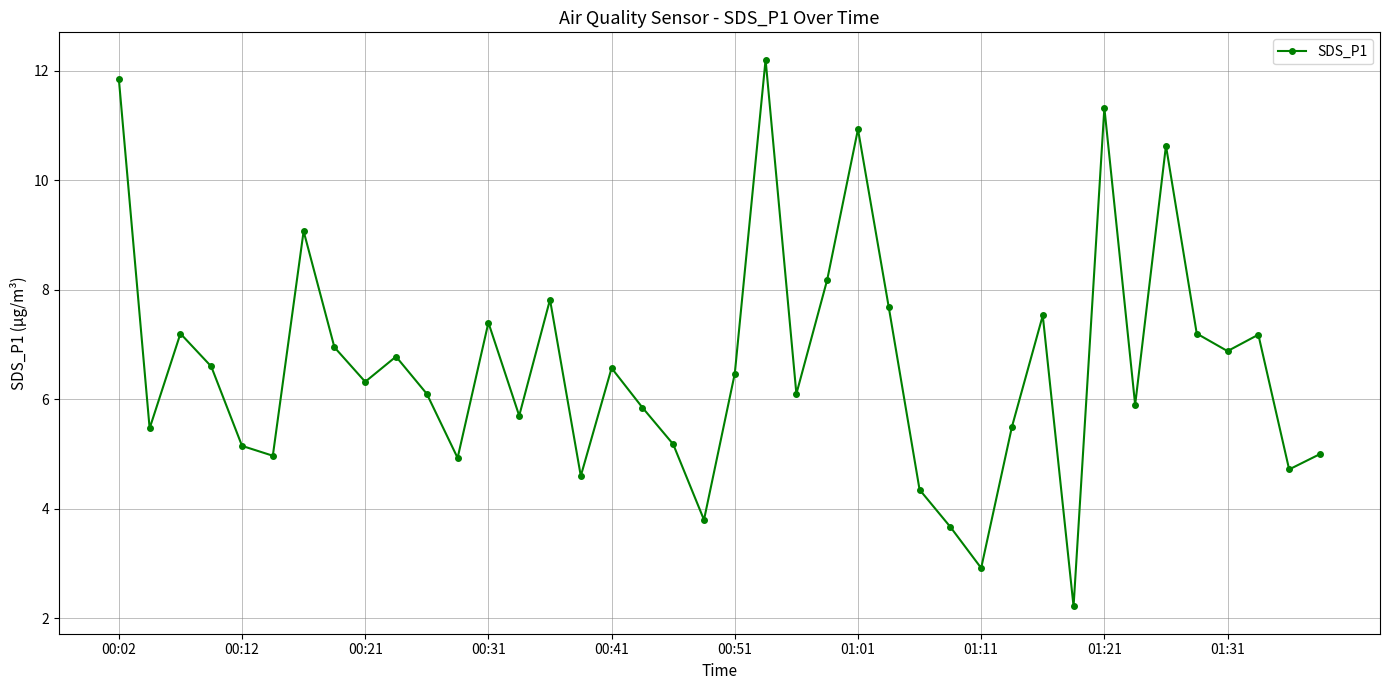

What is the average value?

6.6